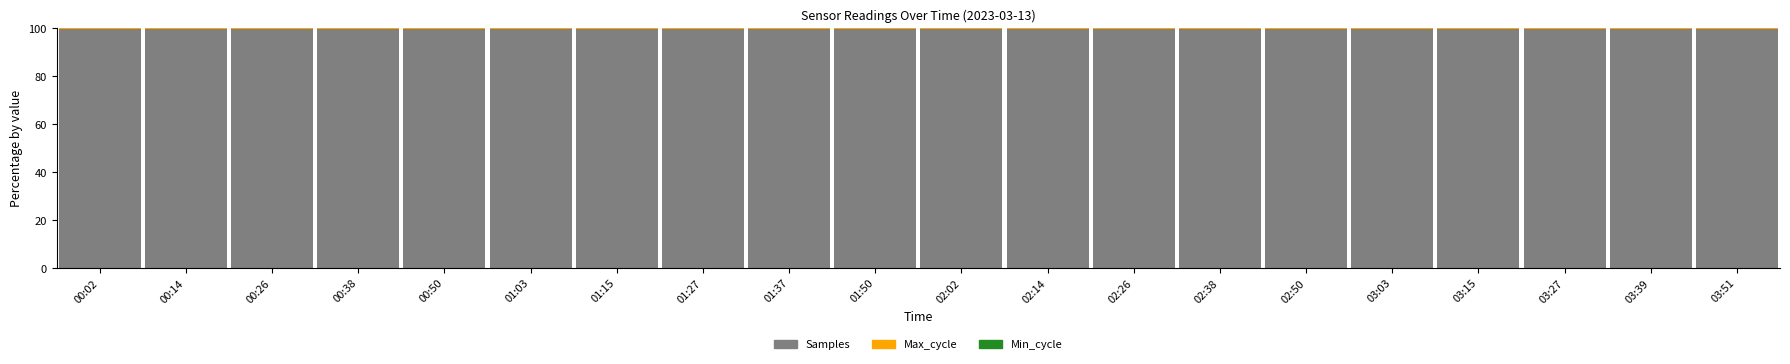

Does the chart contain stacked bars?

Yes